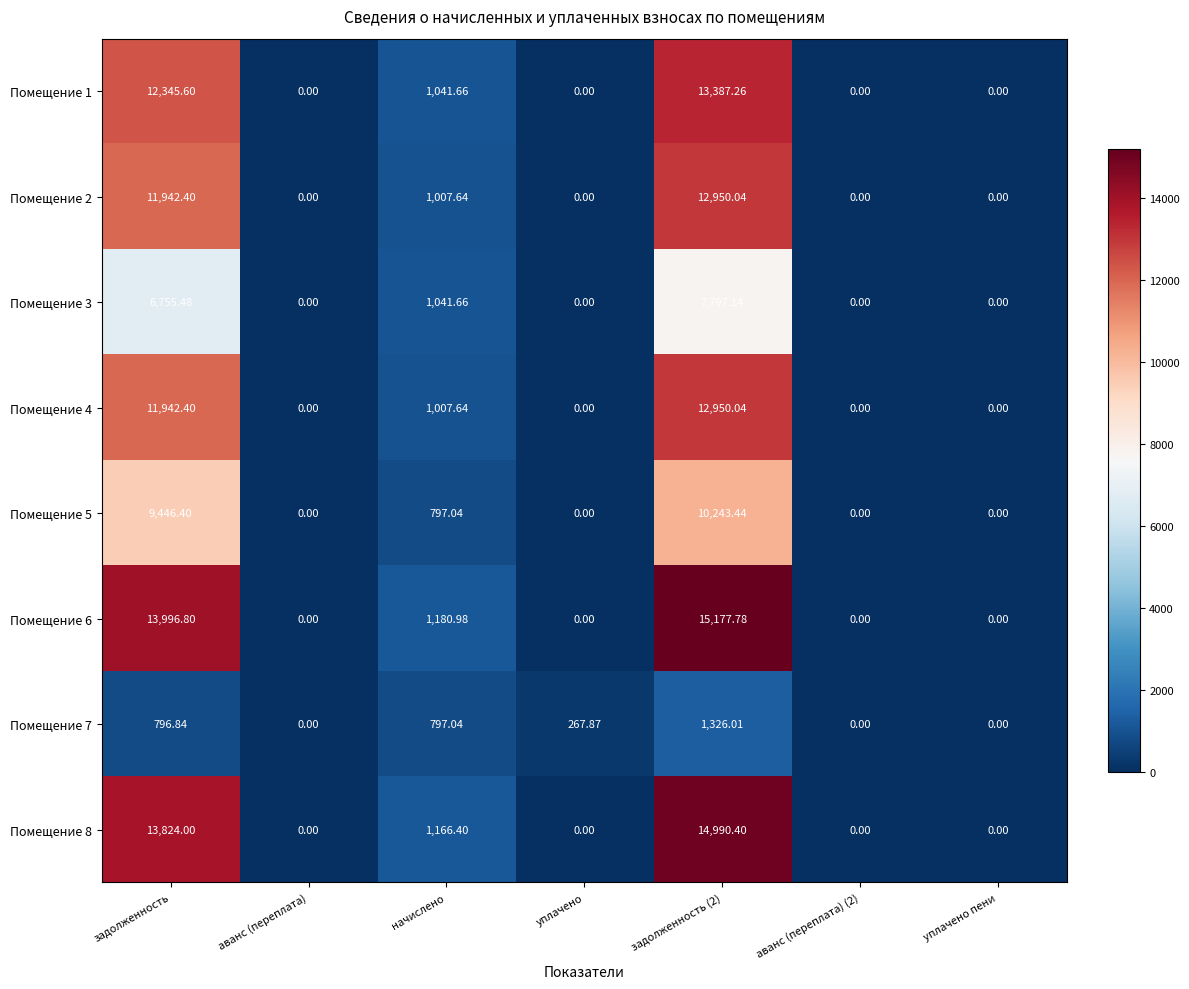

Which series has the widest spread of values?

Помещение 6